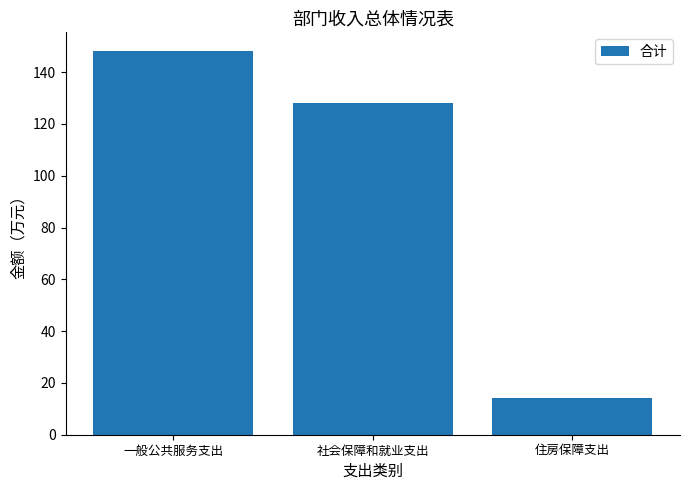

Reading left to right, what are all the values shown in this chart?

148	128	14